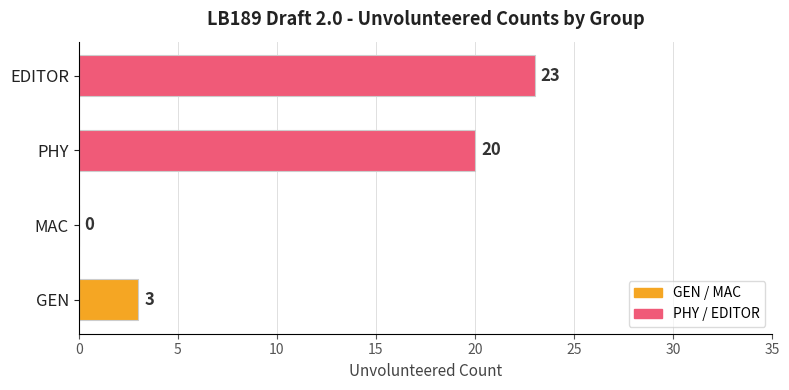

What is the change in value from PHY to EDITOR?

+3